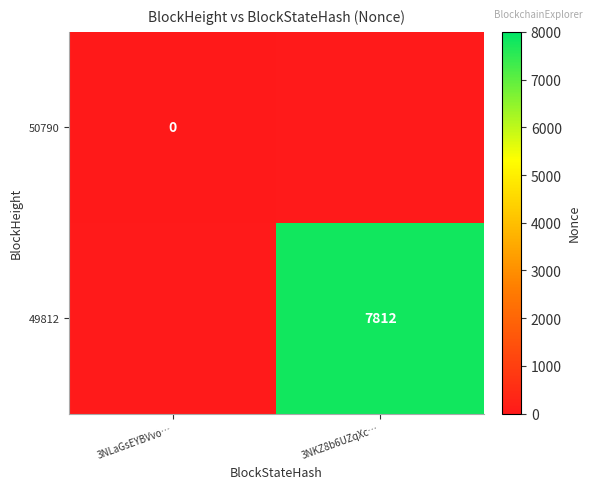

The value of 49812 at 3NKZ8b6UZqXc… is 7812. True or false?

True